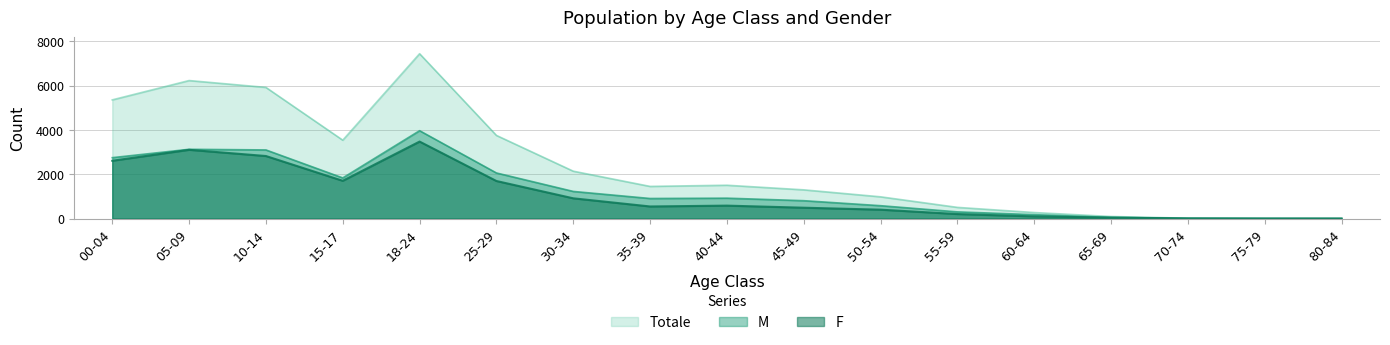

What value does the F series have at 15-17, to the nearest 100?

1700